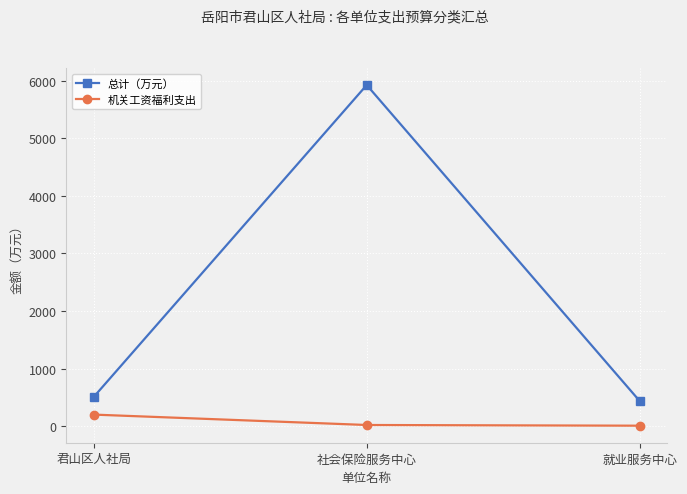

What is the label of the 1st point from the right?

就业服务中心